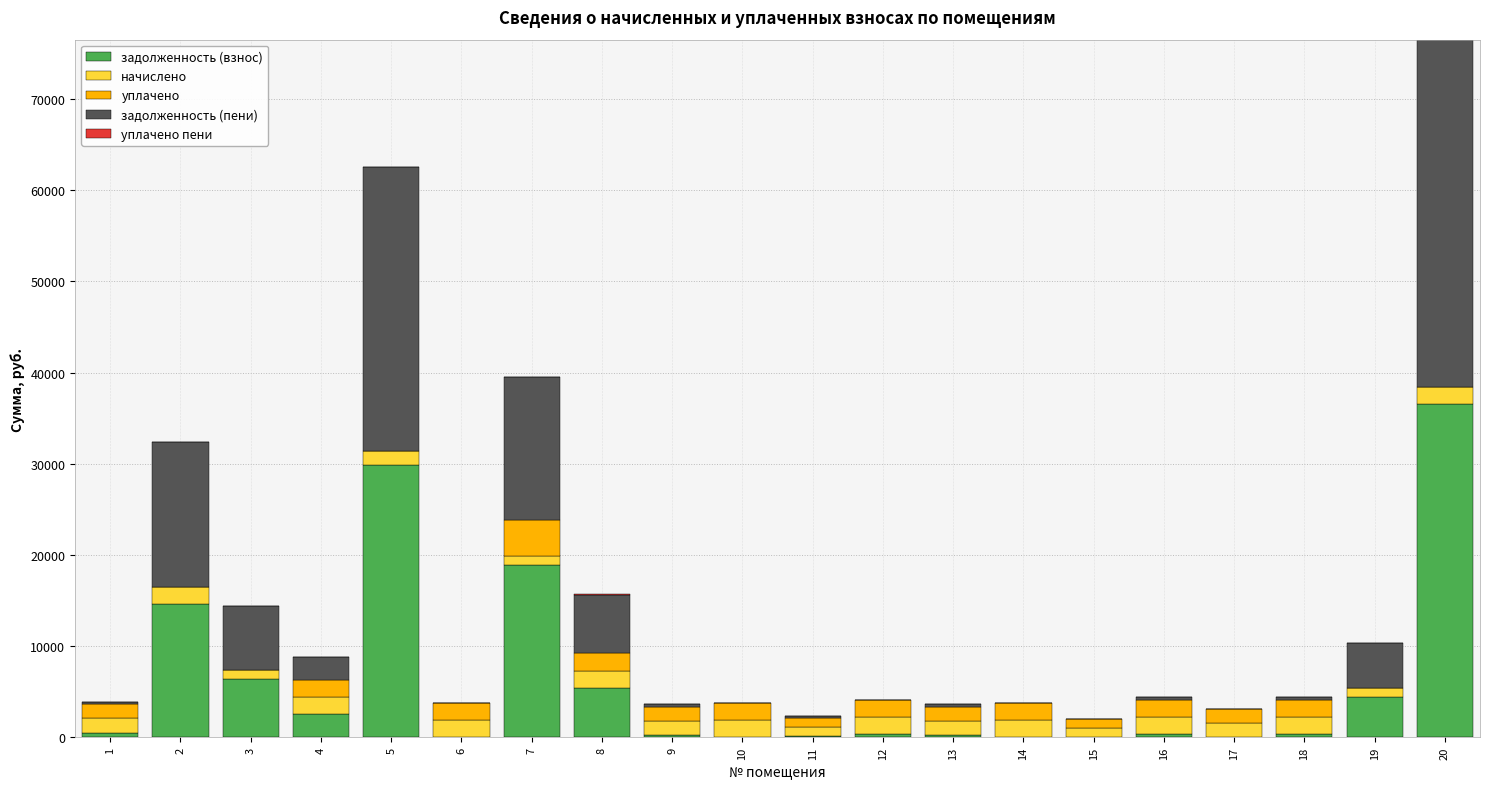

The value of задолженность (взнос) at 19 is 4406.9. True or false?

True